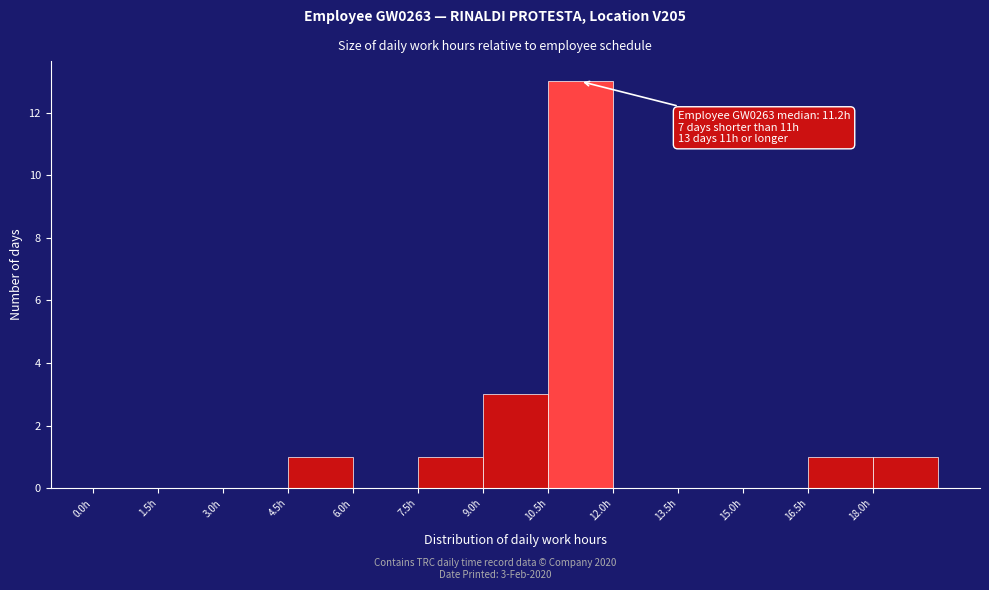

Which range on the x-axis has the tallest bar?

10.5 to 12.0